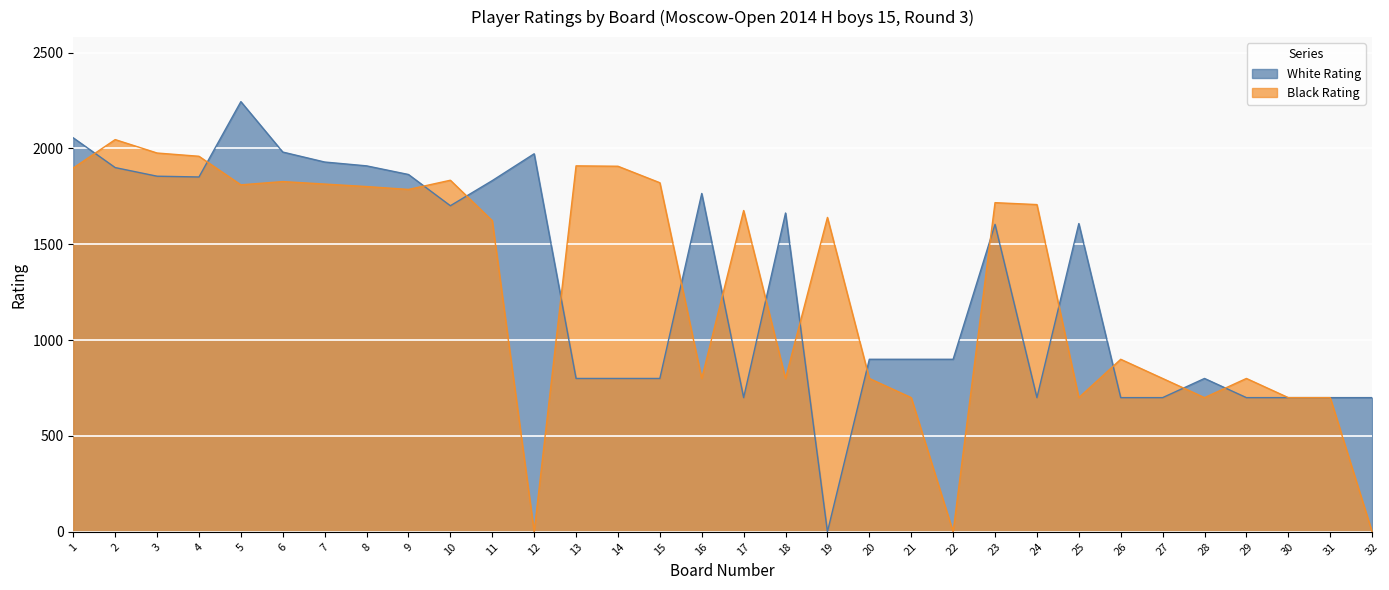

At which label does Black Rating reach its peak?

2